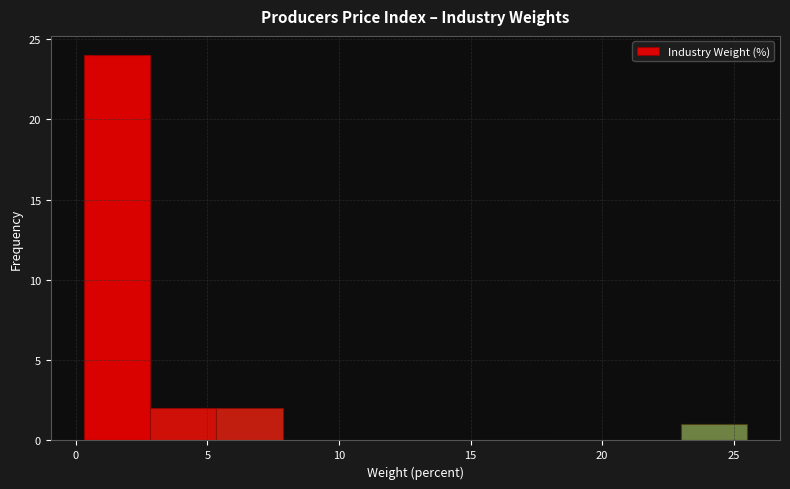

Which range on the x-axis has the tallest bar?

0.5 to 3.0